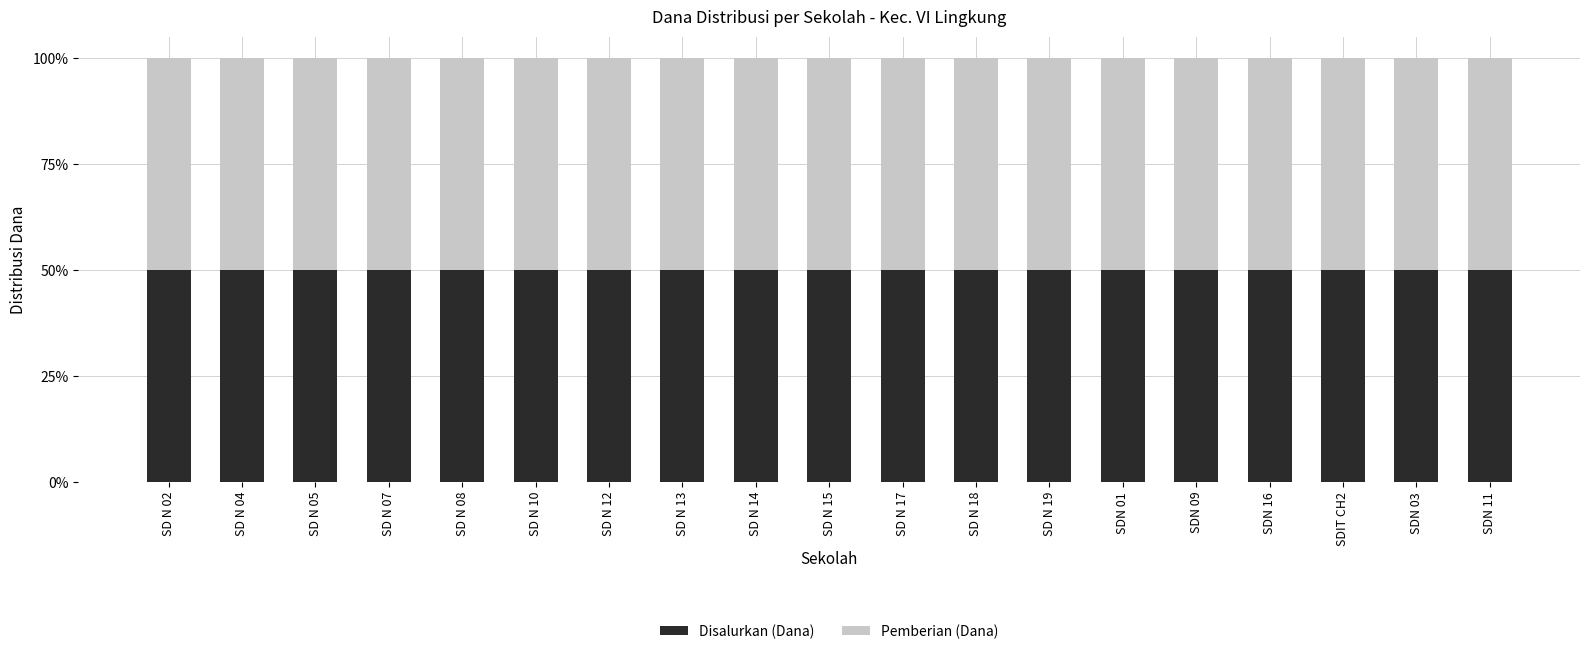

Count the number of categories in the chart.

19